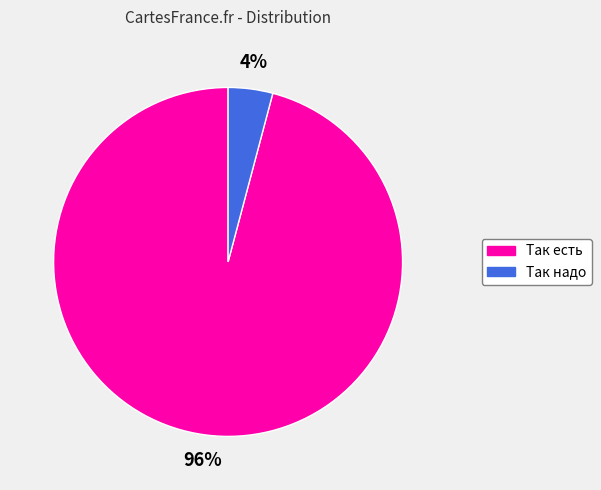

What is the smallest slice in the pie chart?

Так надо